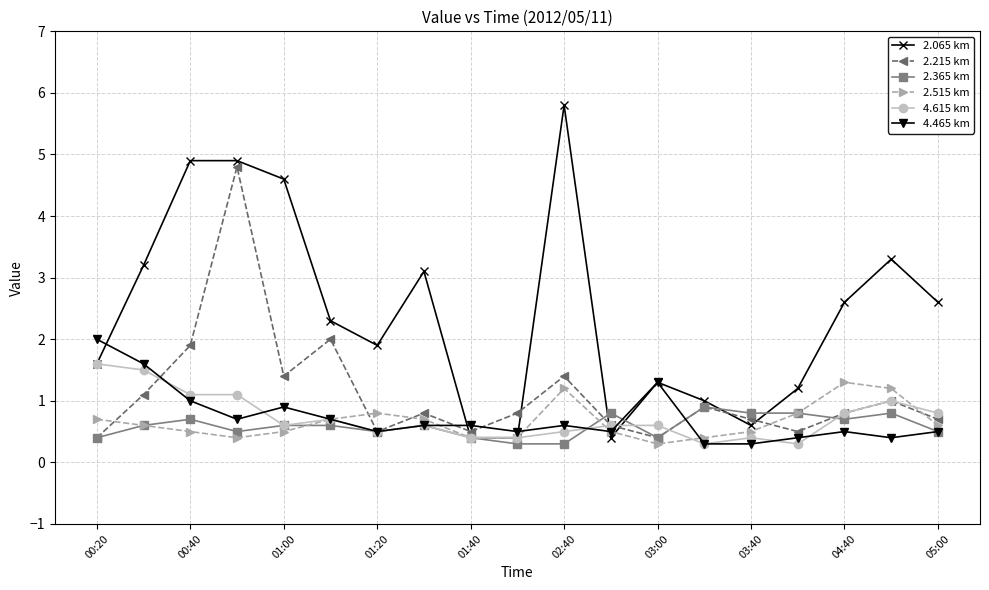

Reading left to right, list all the values displayed in this chart.

2.065 km: 1.6	3.2	4.9	4.9	4.6	2.3	1.9	3.1	0.4	0.4	5.8	0.4	1.3	1.0	0.6	1.2	2.6	3.3	2.6
2.215 km: 0.4	1.1	1.9	4.8	1.4	2.0	0.5	0.8	0.5	0.8	1.4	0.6	0.4	0.9	0.7	0.5	0.8	1.0	0.7
2.365 km: 0.4	0.6	0.7	0.5	0.6	0.6	0.5	0.6	0.4	0.3	0.3	0.8	0.4	0.9	0.8	0.8	0.7	0.8	0.5
2.515 km: 0.7	0.6	0.5	0.4	0.5	0.7	0.8	0.7	0.4	0.4	1.2	0.5	0.3	0.4	0.5	0.8	1.3	1.2	0.6
4.615 km: 1.6	1.5	1.1	1.1	0.6	0.7	0.5	0.6	0.4	0.4	0.5	0.6	0.6	0.3	0.4	0.3	0.8	1.0	0.8
4.465 km: 2.0	1.6	1.0	0.7	0.9	0.7	0.5	0.6	0.6	0.5	0.6	0.5	1.3	0.3	0.3	0.4	0.5	0.4	0.5